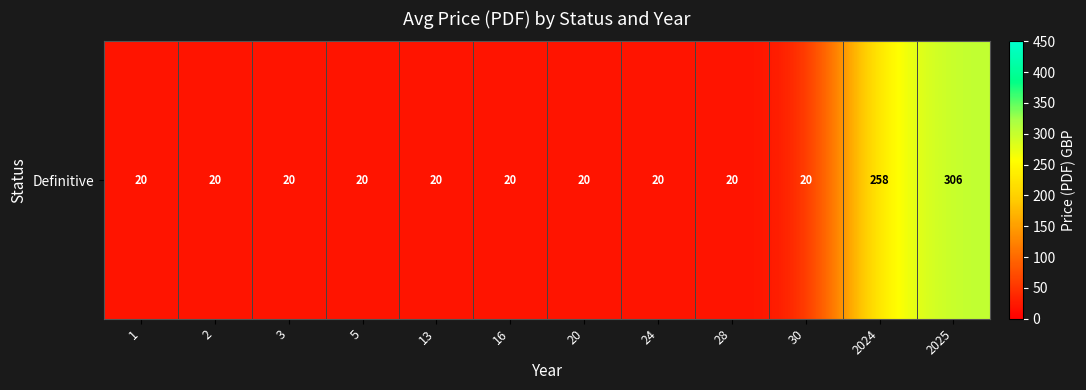

True or false: the data shows 11 at 28.

False